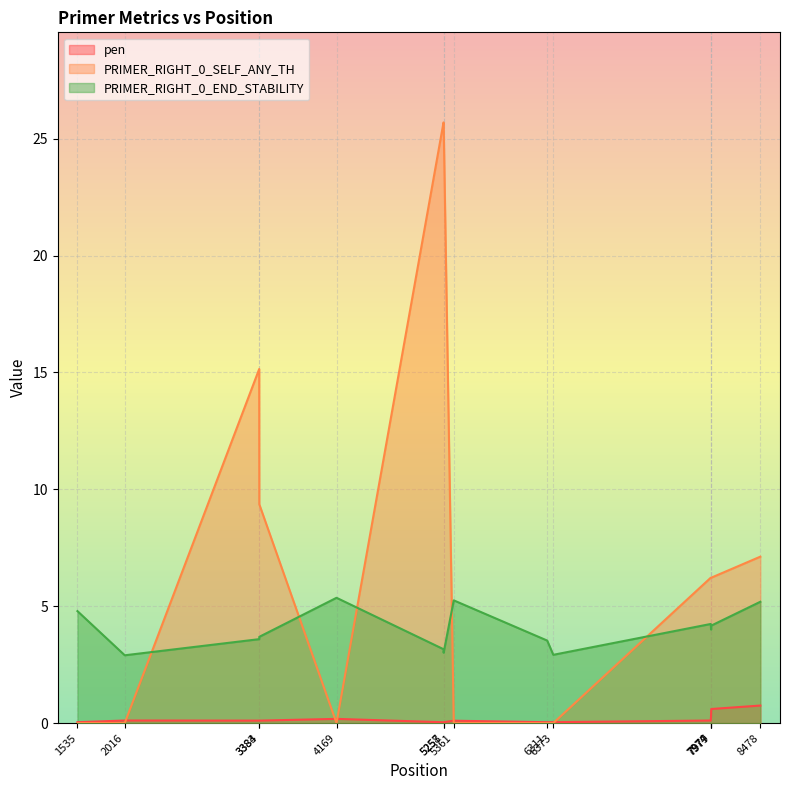

What is the difference between the PRIMER_RIGHT_0_SELF_ANY_TH values at 1535 and 3384?

9.4